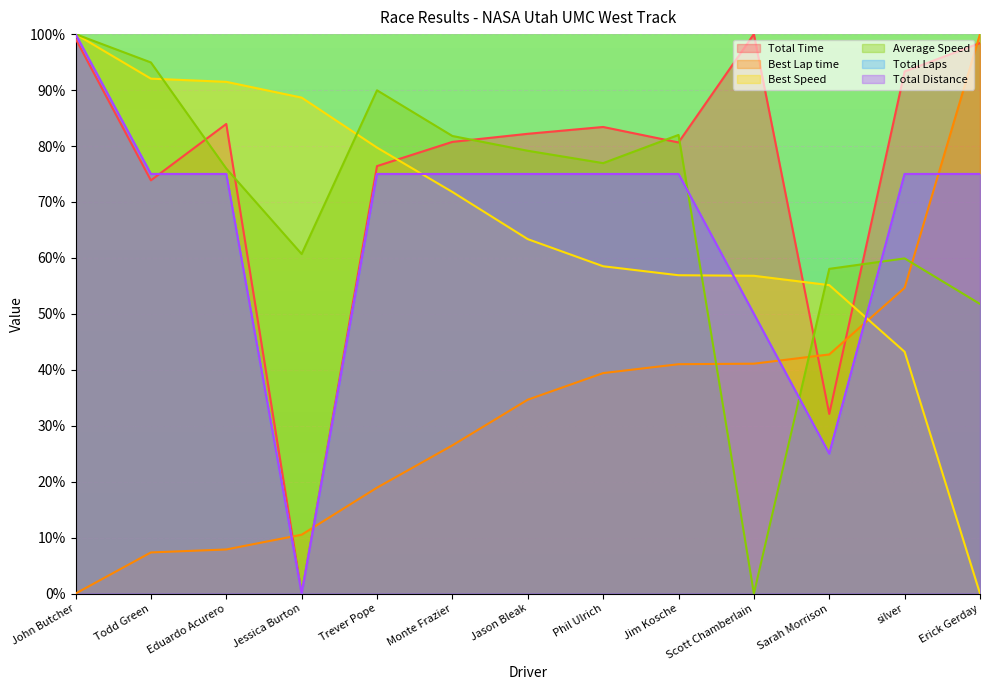

Reading left to right, extract all data points from this chart.

Total Time: John Butcher=99.2	Todd Green=73.9	Eduardo Acurero=83.9	Jessica Burton=0.0	Trever Pope=76.4	Monte Frazier=80.7	Jason Bleak=82.2	Phil Ulrich=83.4	Jim Kosche=80.6	Scott Chamberlain=100.0	Sarah Morrison=32.1	silver=93.3	Erick Gerday=98.4
Best Lap time: John Butcher=0.0	Todd Green=7.4	Eduardo Acurero=7.9	Jessica Burton=10.5	Trever Pope=18.9	Monte Frazier=26.5	Jason Bleak=34.7	Phil Ulrich=39.4	Jim Kosche=41.0	Scott Chamberlain=41.1	Sarah Morrison=42.7	silver=54.7	Erick Gerday=100.0
Best Speed: John Butcher=100.0	Todd Green=92.0	Eduardo Acurero=91.5	Jessica Burton=88.6	Trever Pope=79.7	Monte Frazier=71.8	Jason Bleak=63.4	Phil Ulrich=58.5	Jim Kosche=56.9	Scott Chamberlain=56.8	Sarah Morrison=55.1	silver=43.2	Erick Gerday=0.0
Average Speed: John Butcher=100.0	Todd Green=94.9	Eduardo Acurero=76.0	Jessica Burton=60.7	Trever Pope=90.0	Monte Frazier=81.8	Jason Bleak=79.1	Phil Ulrich=76.9	Jim Kosche=82.0	Scott Chamberlain=0.0	Sarah Morrison=58.0	silver=59.9	Erick Gerday=51.8
Total Laps: John Butcher=100.0	Todd Green=75.0	Eduardo Acurero=75.0	Jessica Burton=0.0	Trever Pope=75.0	Monte Frazier=75.0	Jason Bleak=75.0	Phil Ulrich=75.0	Jim Kosche=75.0	Scott Chamberlain=50.0	Sarah Morrison=25.0	silver=75.0	Erick Gerday=75.0
Total Distance: John Butcher=100.0	Todd Green=75.0	Eduardo Acurero=75.0	Jessica Burton=0.0	Trever Pope=75.0	Monte Frazier=75.0	Jason Bleak=75.0	Phil Ulrich=75.0	Jim Kosche=75.0	Scott Chamberlain=50.0	Sarah Morrison=25.0	silver=75.0	Erick Gerday=75.0